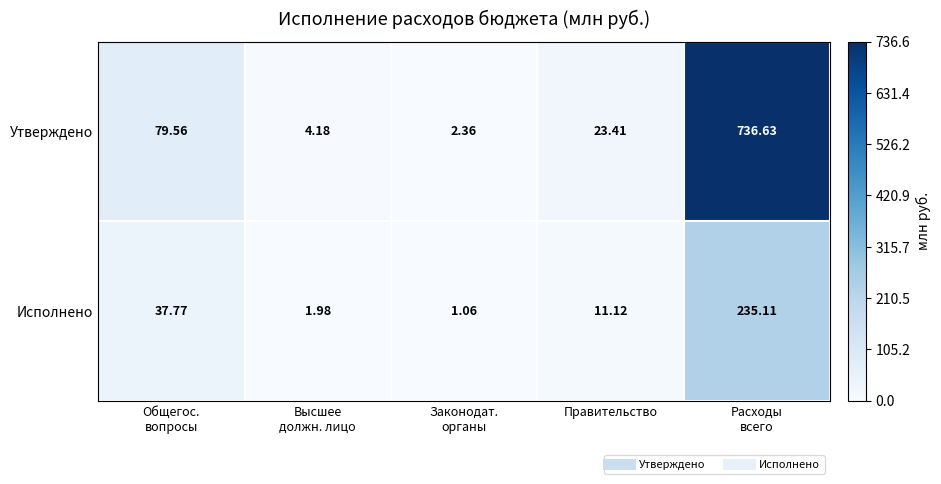

What is the total value across all series at Законодат.
органы?

3.4